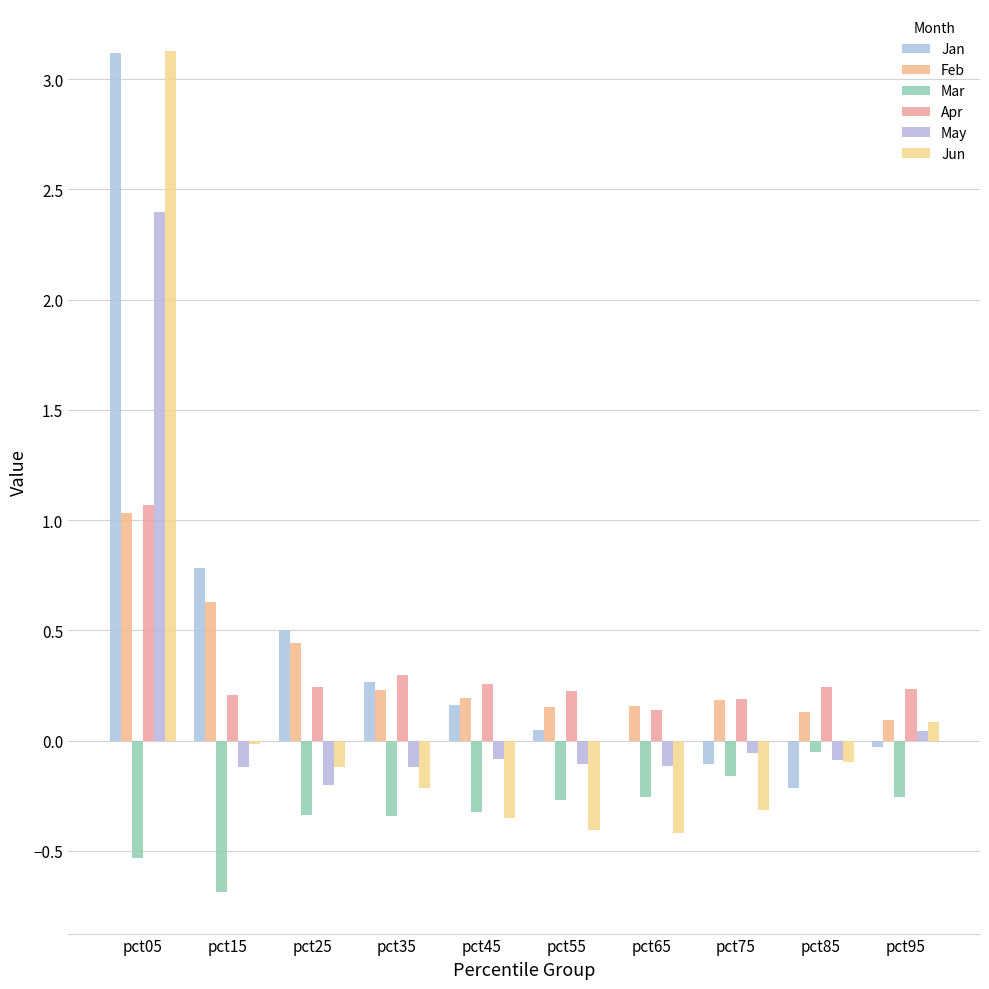

List the series in order of their peak value, lowest first.

Mar, Feb, Apr, May, Jan, Jun